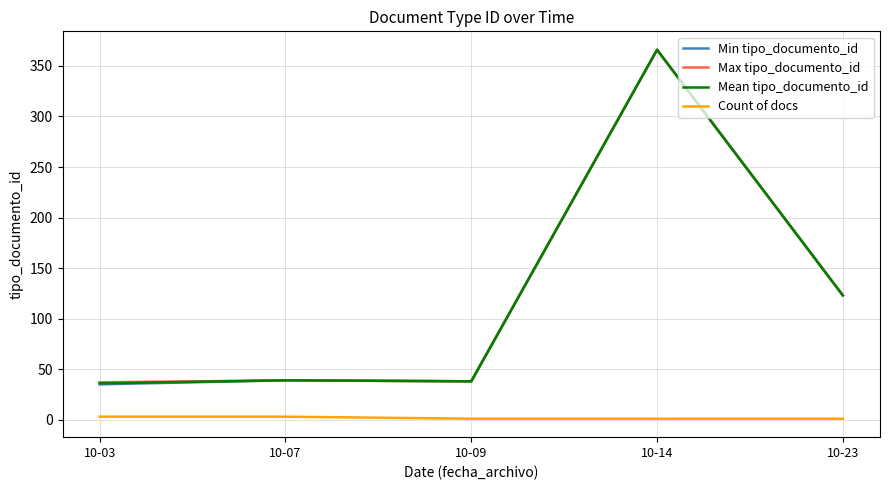

True or false: Min tipo_documento_id and Count of docs intersect in this chart.

False